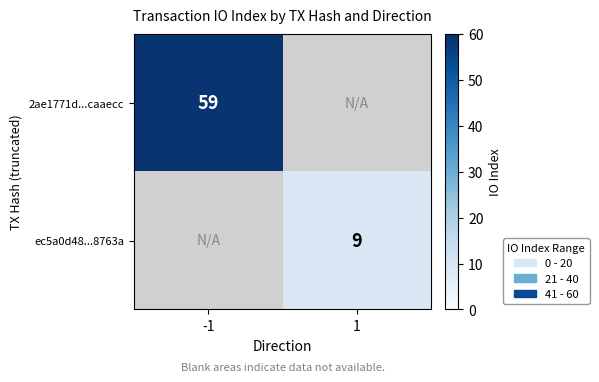

The 2ae1771d...caaecc series shows 59 at -1. True or false?

True